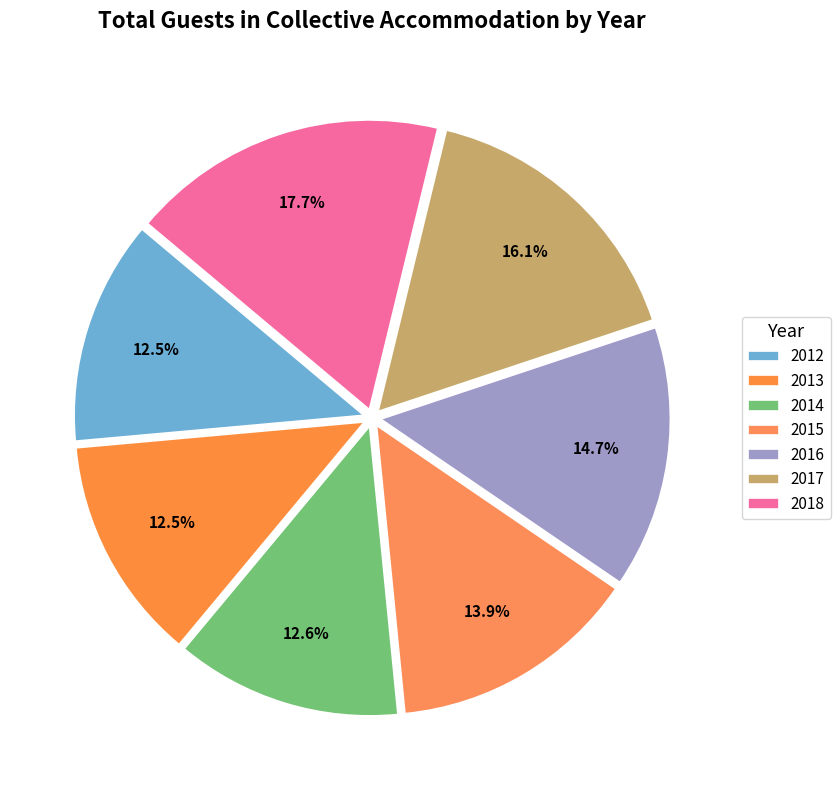

Rank the categories by value from lowest to highest.

2013, 2012, 2014, 2015, 2016, 2017, 2018